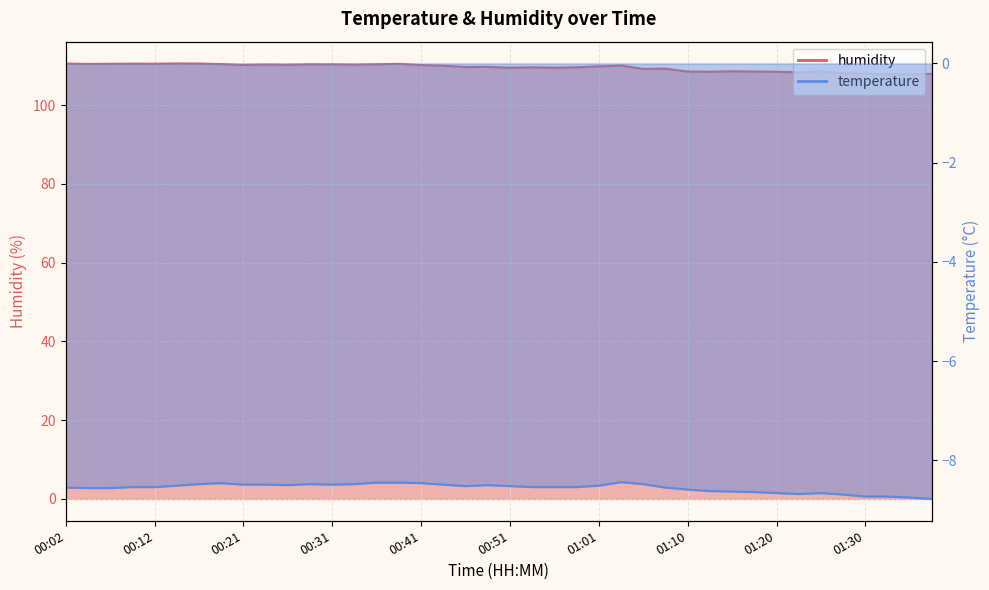

What is the label of the 33rd point from the left?

01:20